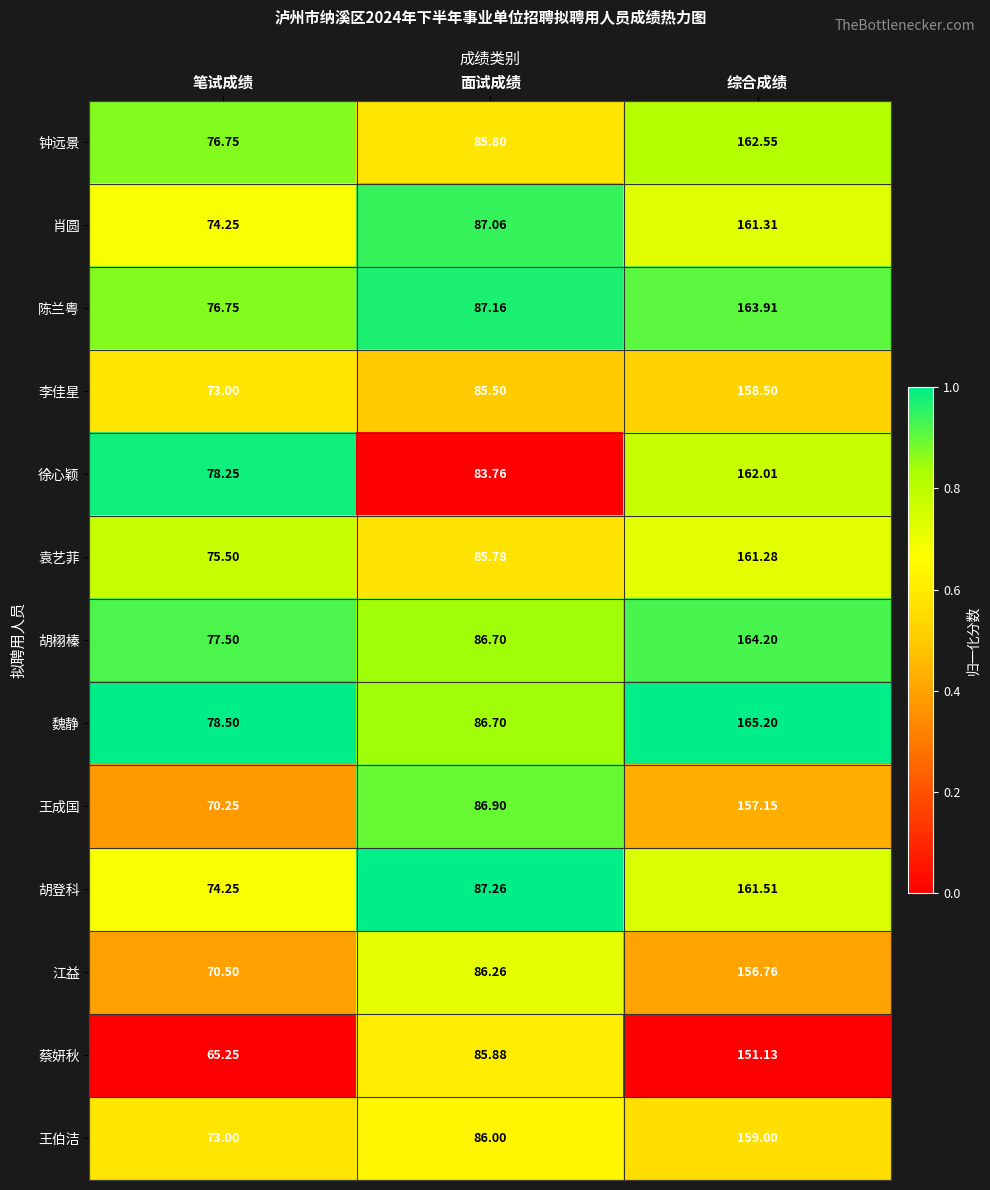

Which series changed the most between 笔试成绩 and 综合成绩?

胡登科